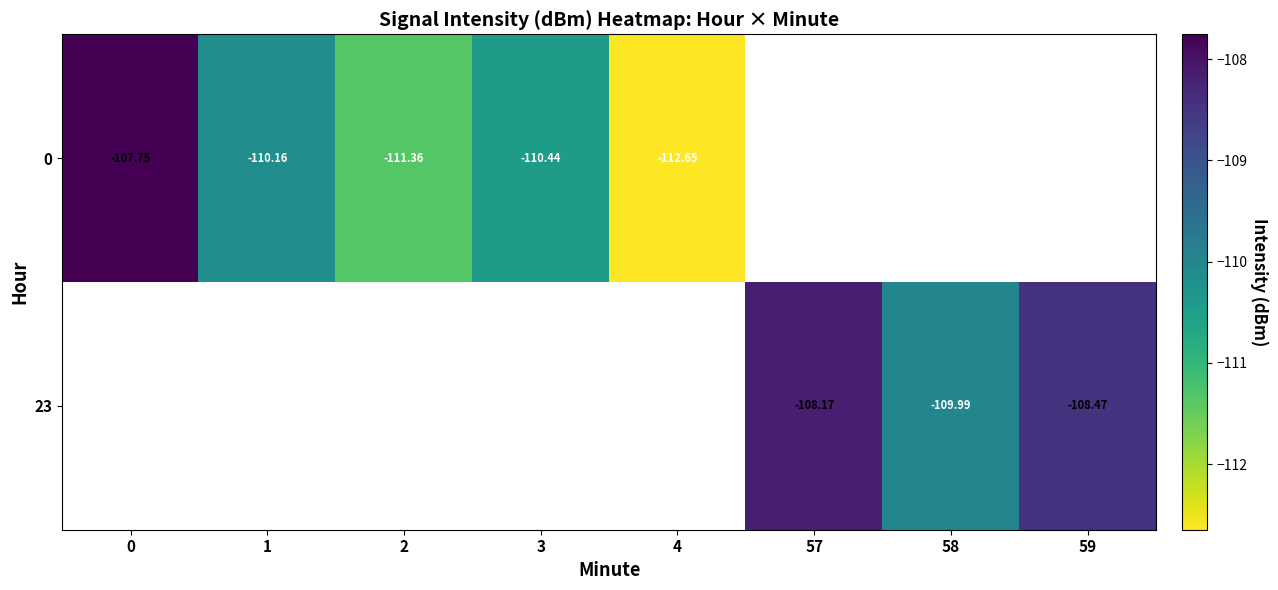

The value of 0 at 2 is -111.4. True or false?

True